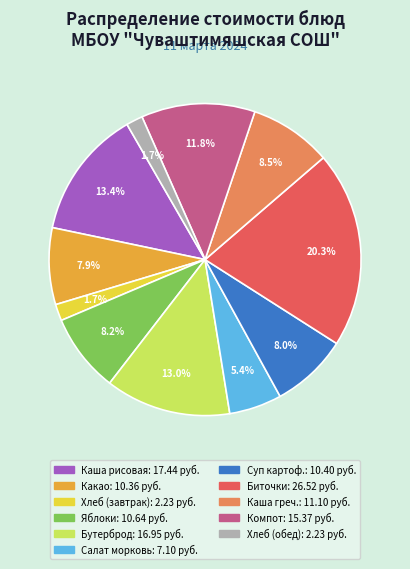

Is there a majority slice in this chart?

No